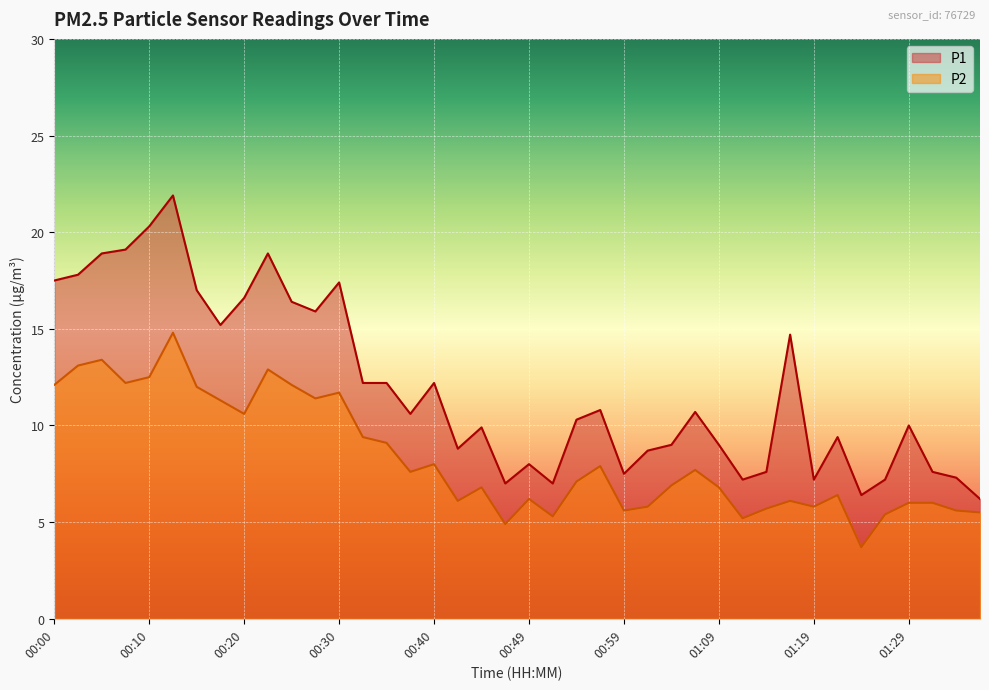

Is it true that P1 equals 15.1 at 01:02?

False